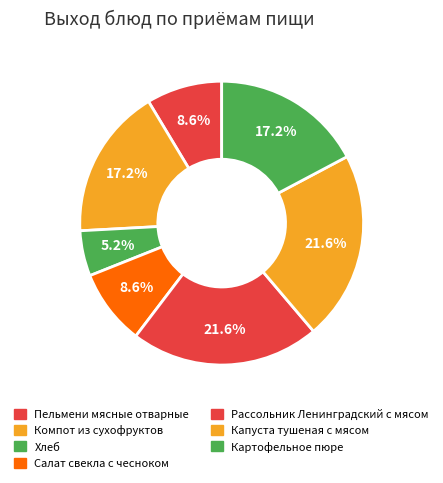

The Рассольник Ленинградский с мясом slice represents 22% of the pie. True or false?

True